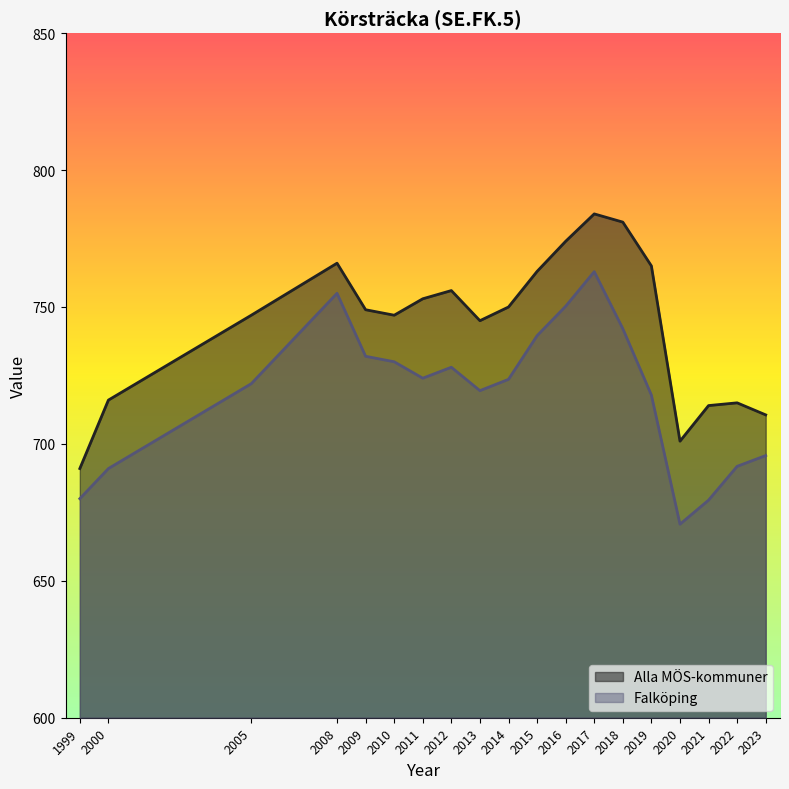

What is the minimum value shown in the chart?

670.7